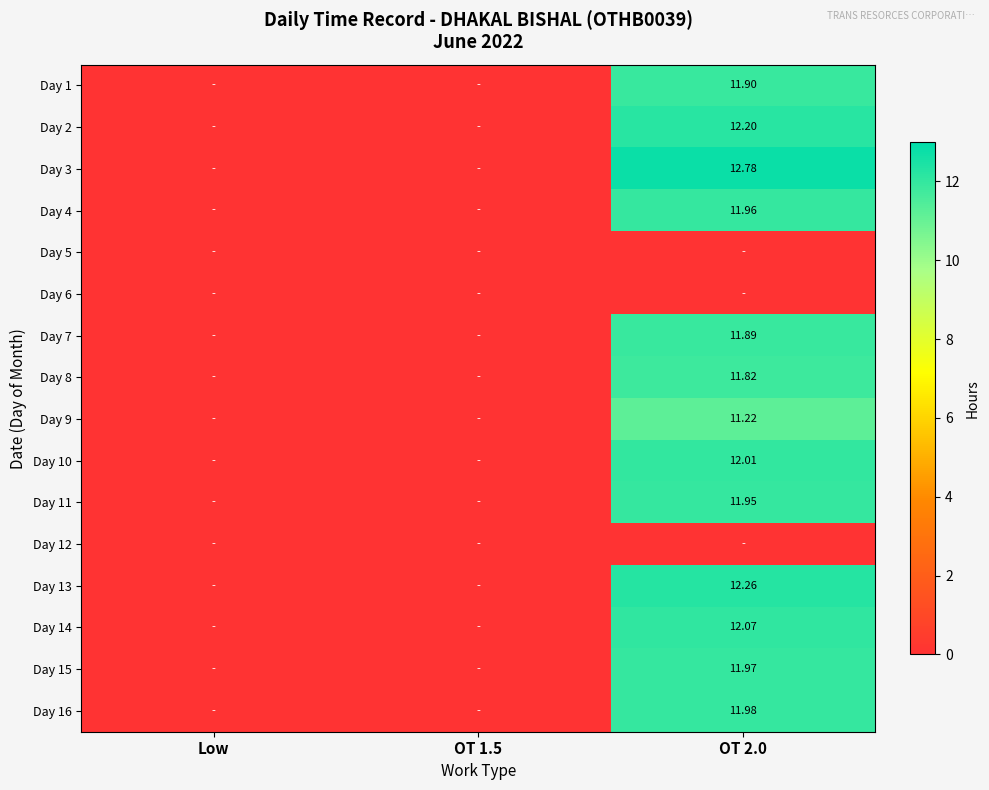

Which category has the highest value across all series?

OT 2.0